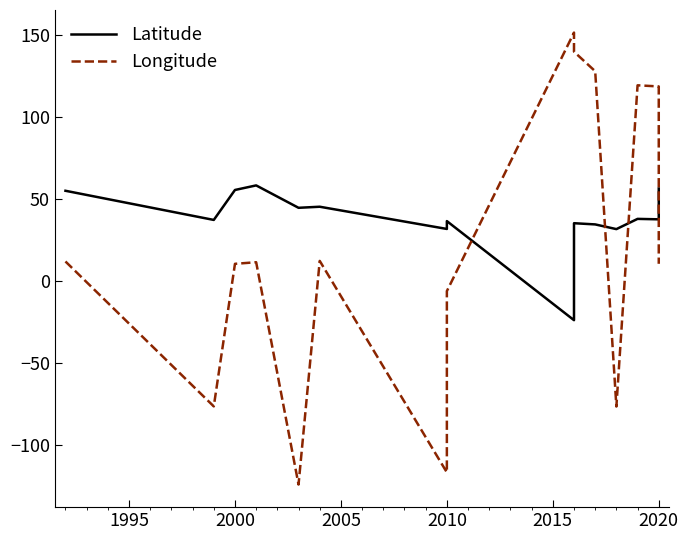

Reading right to left, transcribe all the data shown in this chart.

Latitude: 56.4	37.6	37.9	31.6	34.5	35.2	-23.9	36.5	31.7	45.3	44.6	58.2	55.5	37.2	55.0
Longitude: 10.5	118.5	119.2	-76.5	127.8	139.7	151.4	-6.2	-116.6	12.3	-124.0	11.4	10.5	-76.4	11.9